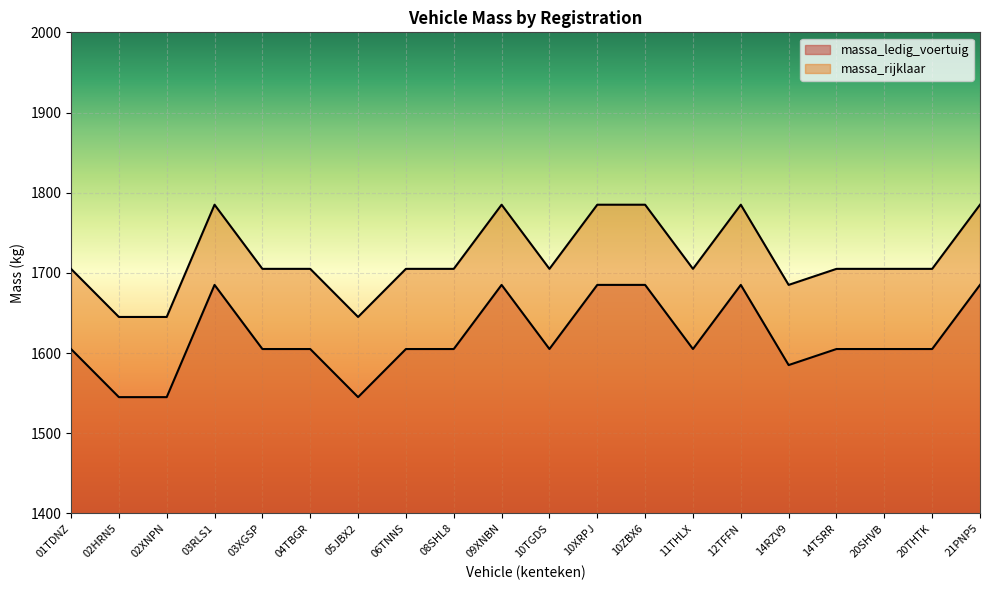

Rank the series at 01TDNZ from highest to lowest value.

massa_rijklaar, massa_ledig_voertuig